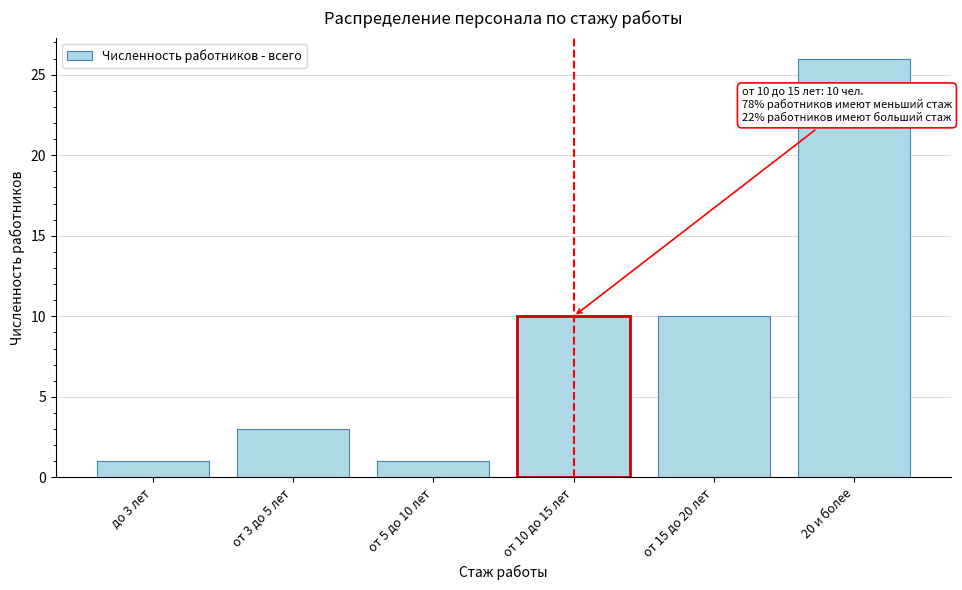

Reading right to left, transcribe all the data shown in this chart.

20 и более=26	от 15 до 20 лет=10	от 10 до 15 лет=10	от 5 до 10 лет=1	от 3 до 5 лет=3	до 3 лет=1